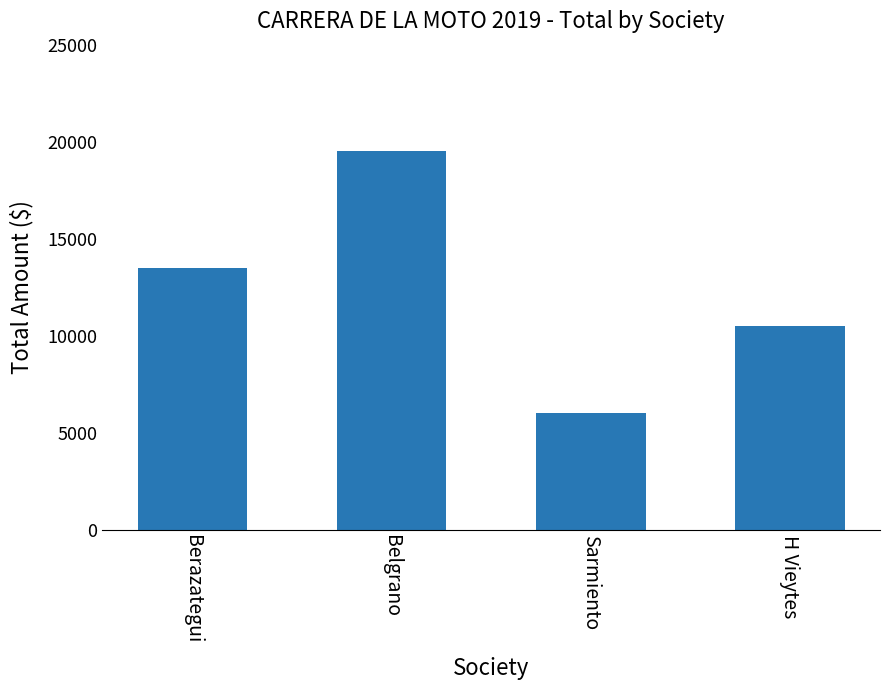

List the labels in order of value, smallest first.

Sarmiento, H Vieytes, Berazategui, Belgrano